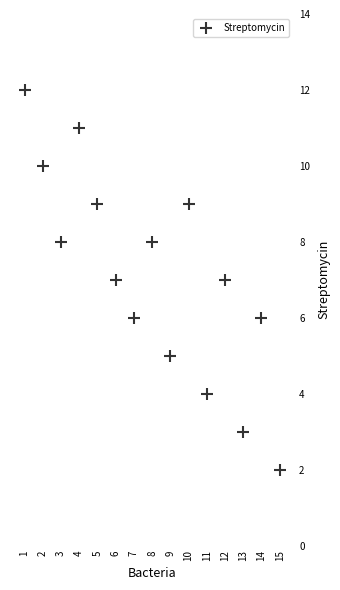

What is the range of Y values (max minus min)?

10